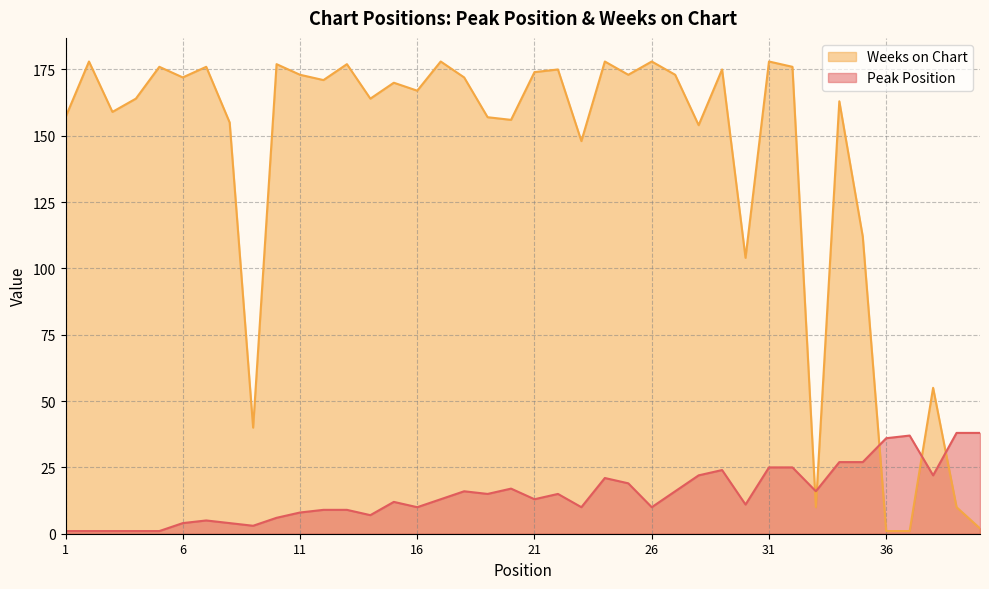

What is the difference between the highest and lowest values at 33?

6